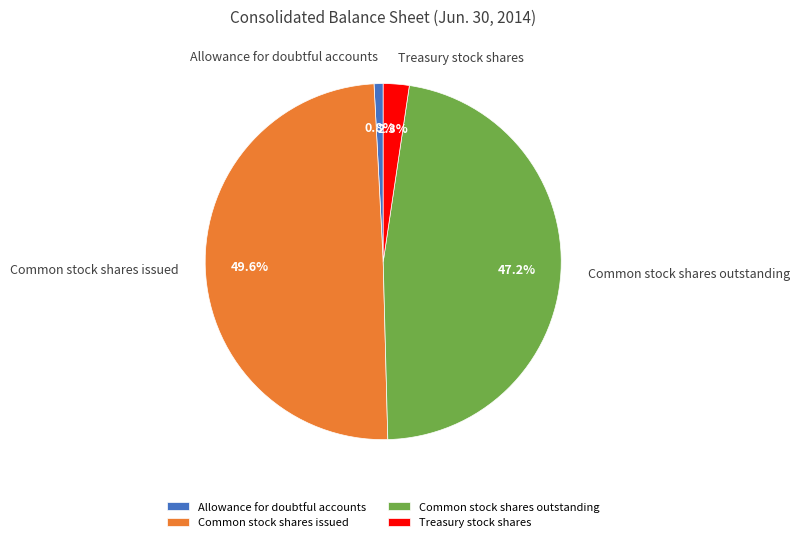

Is the sum of Allowance for doubtful accounts and Treasury stock shares greater than half?

No